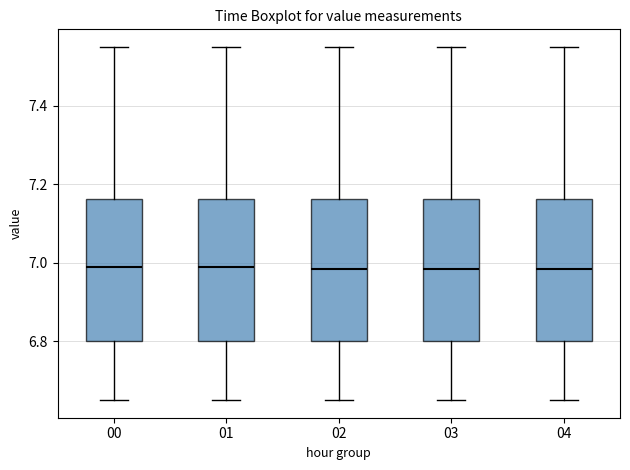

Reading left to right, transcribe this box plot: for each box, give where its median line is, the range the box spans, and where its two whiskers end, as read against the y-axis. The values are not printed on the chart, so give them approximately, as read against the axis.

00: median 7.00, box 6.80 to 7.16, whiskers 6.66 to 7.56
01: median 7.00, box 6.80 to 7.16, whiskers 6.66 to 7.56
02: median 6.98, box 6.80 to 7.16, whiskers 6.66 to 7.56
03: median 6.98, box 6.80 to 7.16, whiskers 6.66 to 7.56
04: median 6.98, box 6.80 to 7.16, whiskers 6.66 to 7.56